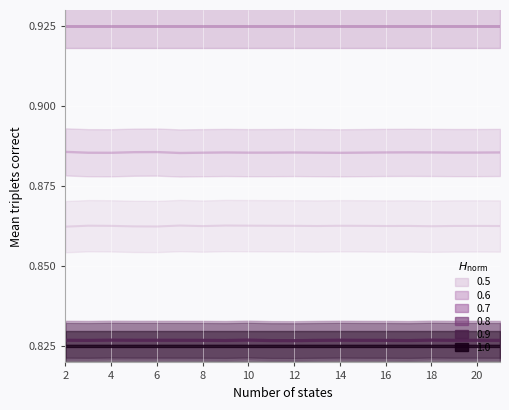

Does the chart display data point markers on the line(s)?

No